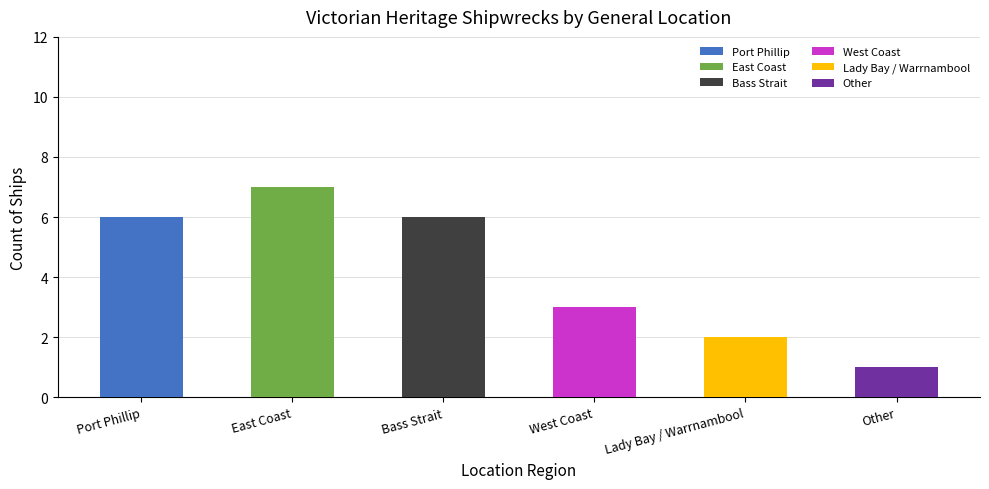

Between Port Phillip and East Coast, which is larger?

East Coast